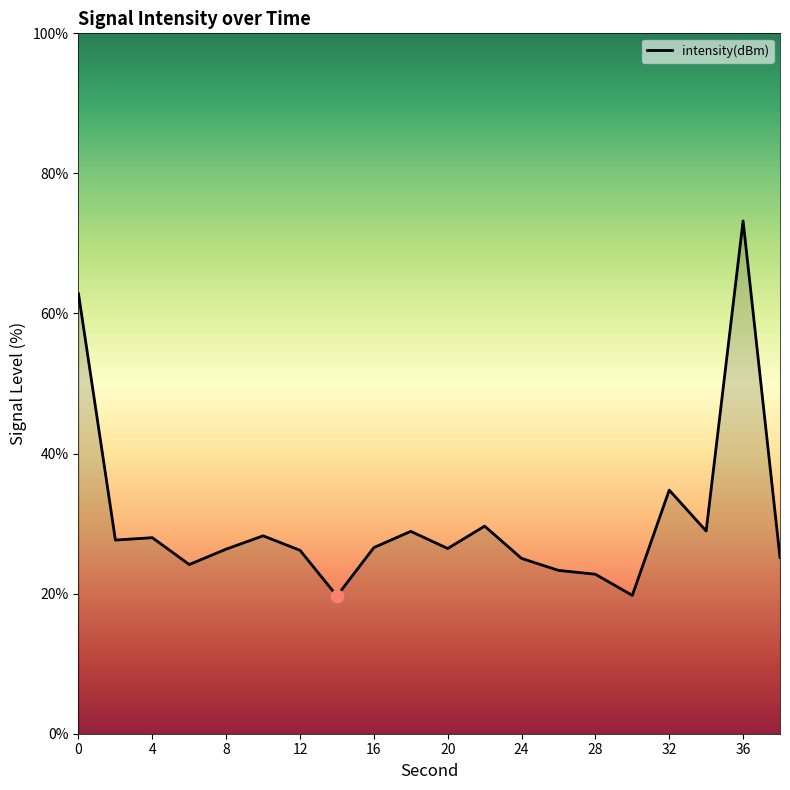

What is the minimum value shown in the chart?

19.7